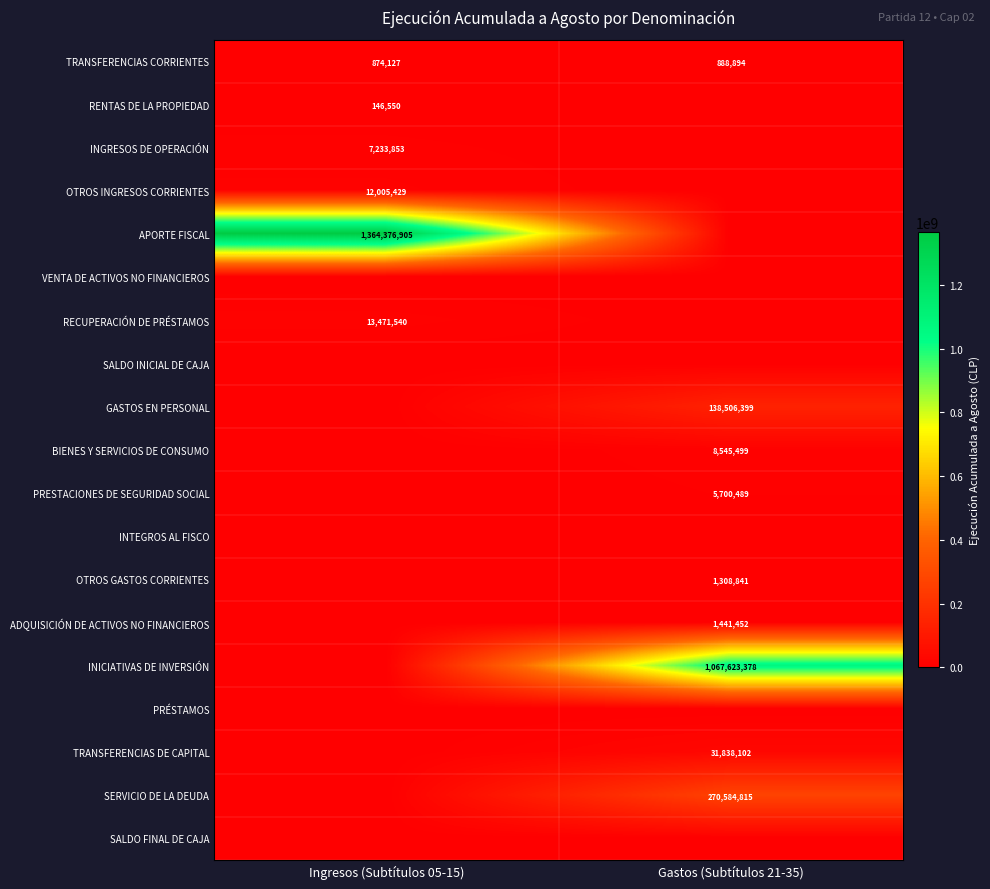

Is it true that TRANSFERENCIAS CORRIENTES equals 1379607 at Ingresos (Subtítulos 05-15)?

False